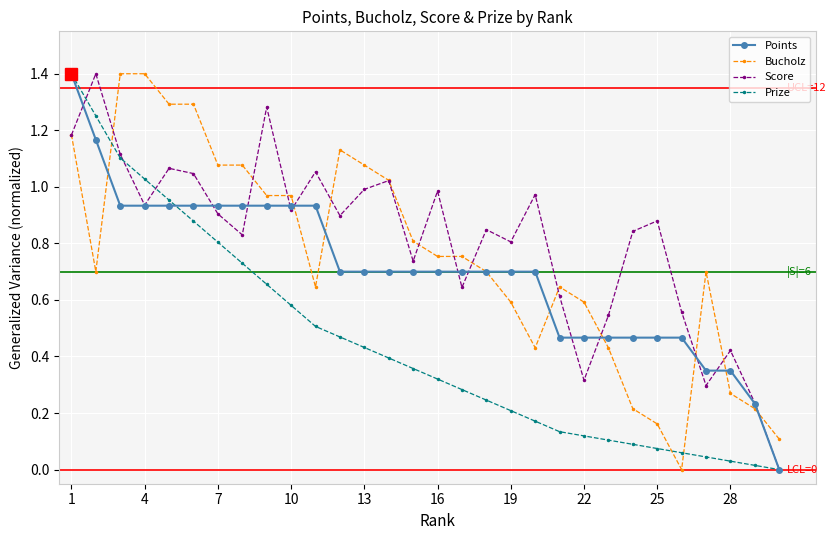

How many values in Score are above zero?

29